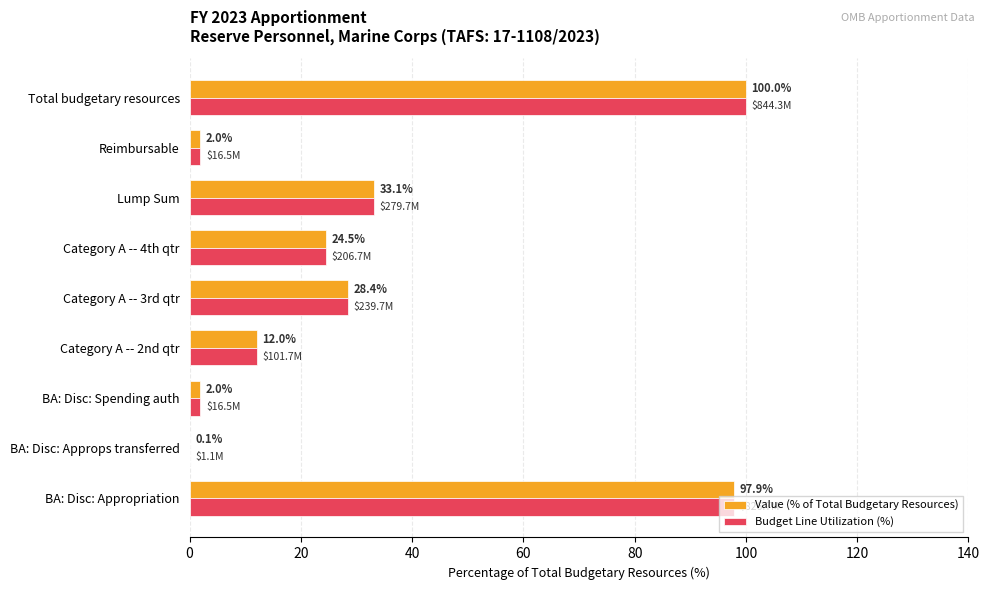

At which category is the sum across all series the highest?

Total budgetary resources